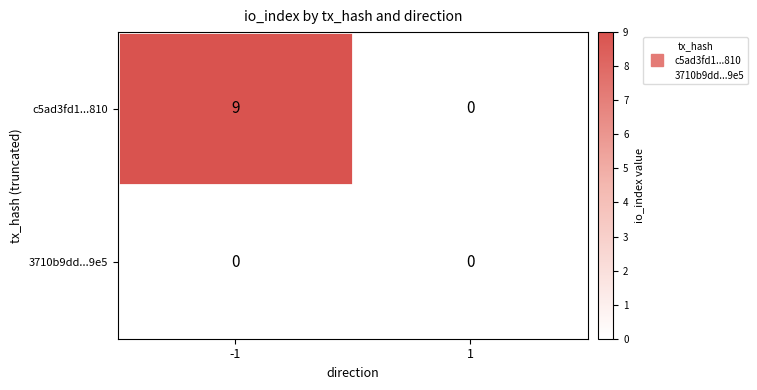

Reading left to right, list all the values displayed in this chart.

c5ad3fd1839ad14800ed51224f040eaf0e1b810: -1=9	1=0
3710b9ddb895690cfb7f4f3033fdc8e672db9e5: -1=0	1=0